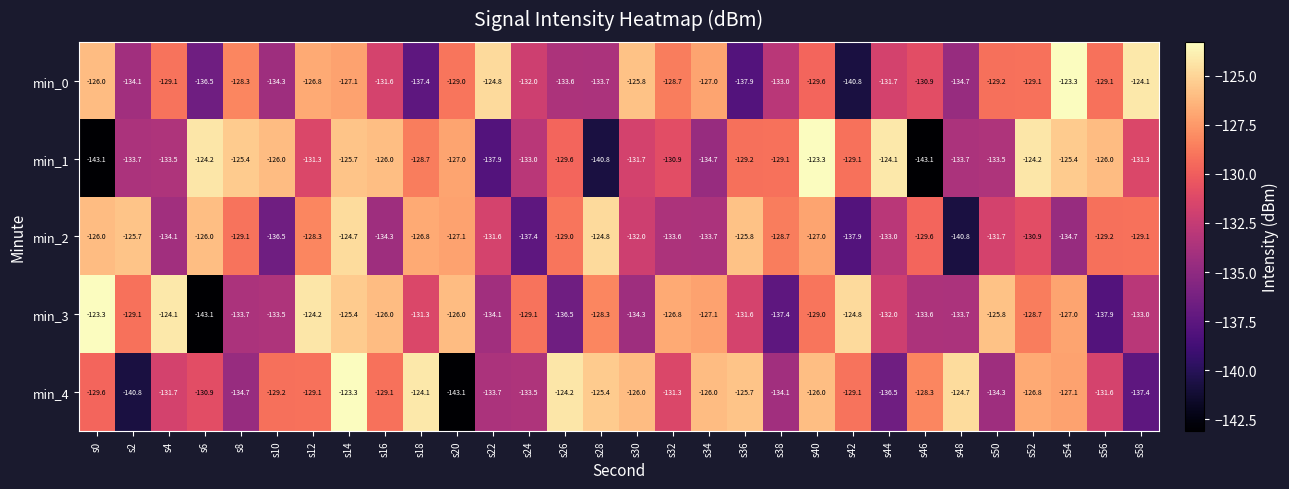

Count the number of categories in the chart.

30